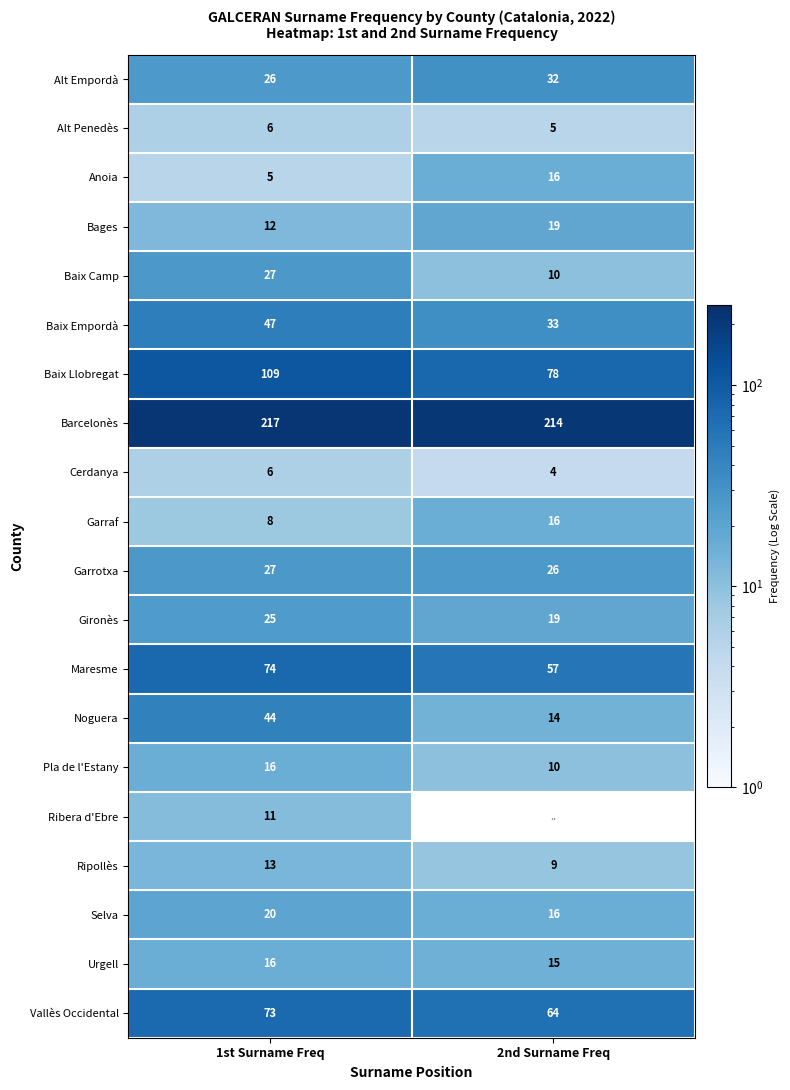

What is the difference between the Baix Empordà values at 1st Surname Freq and 2nd Surname Freq?

14